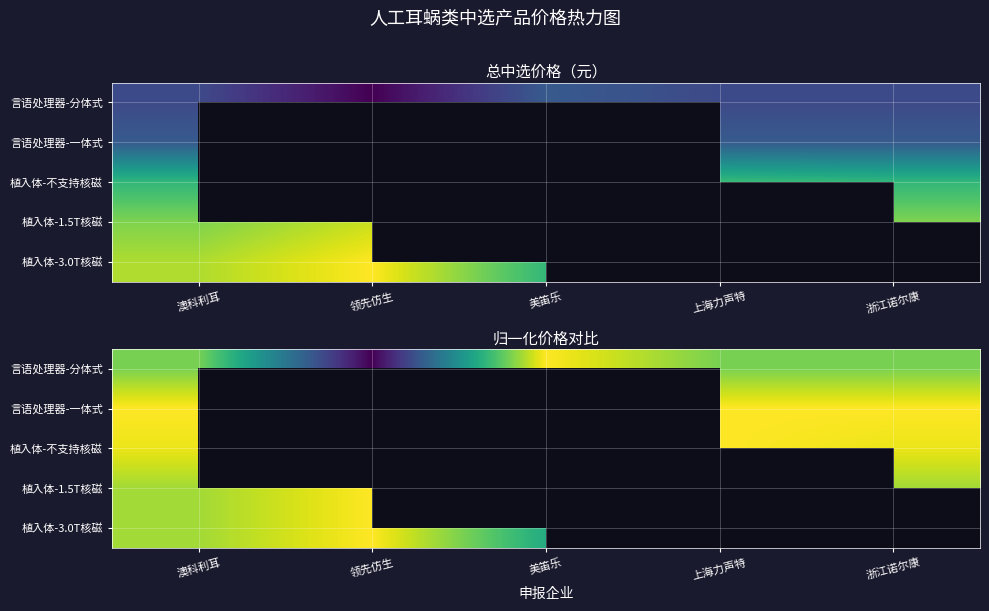

What is the difference between the maximum and minimum values in the 植入体-不支持核磁 series?

1094.3